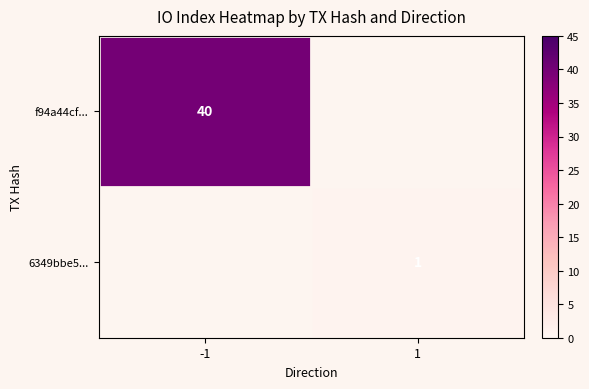

The value of f94a44cf... at -1 is 40. True or false?

True